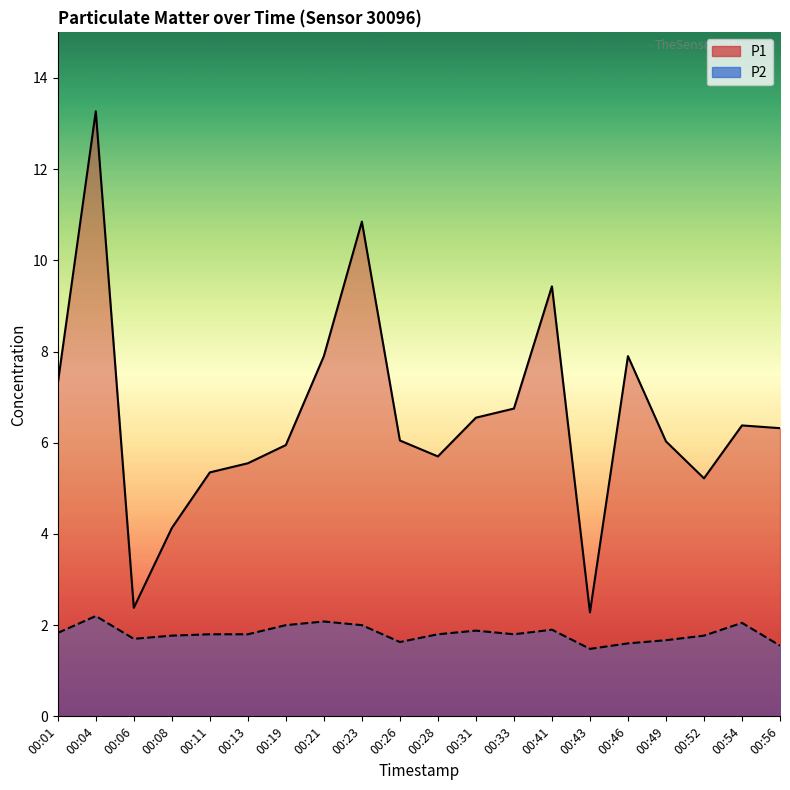

Which category has the highest value across all series?

00:04